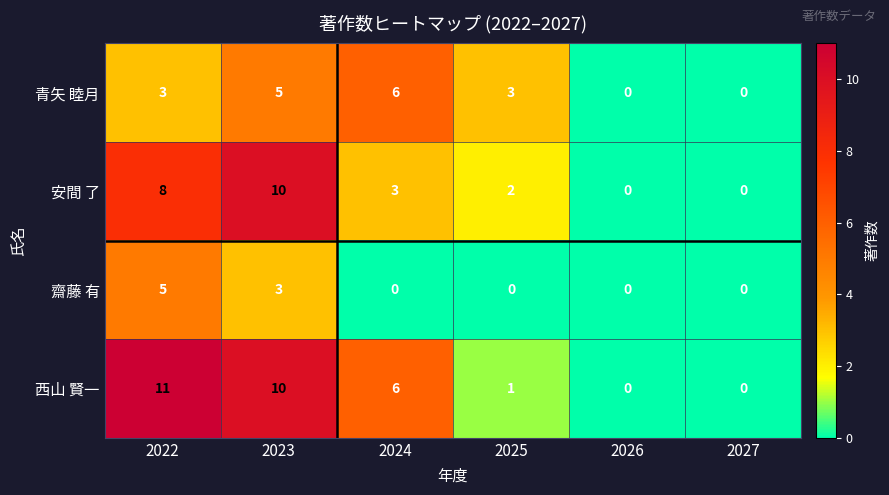

Which series has the widest spread of values?

西山 賢一